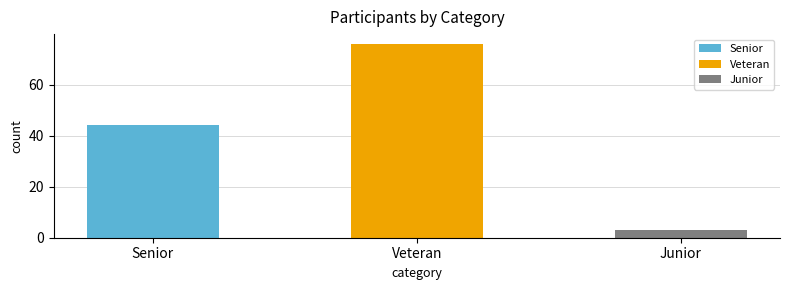

At which label does the data first exceed 45?

Veteran